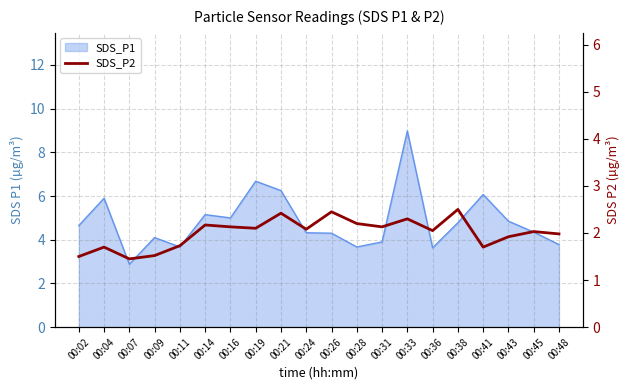

Which has a higher value, 00:14 or 00:43?

00:14